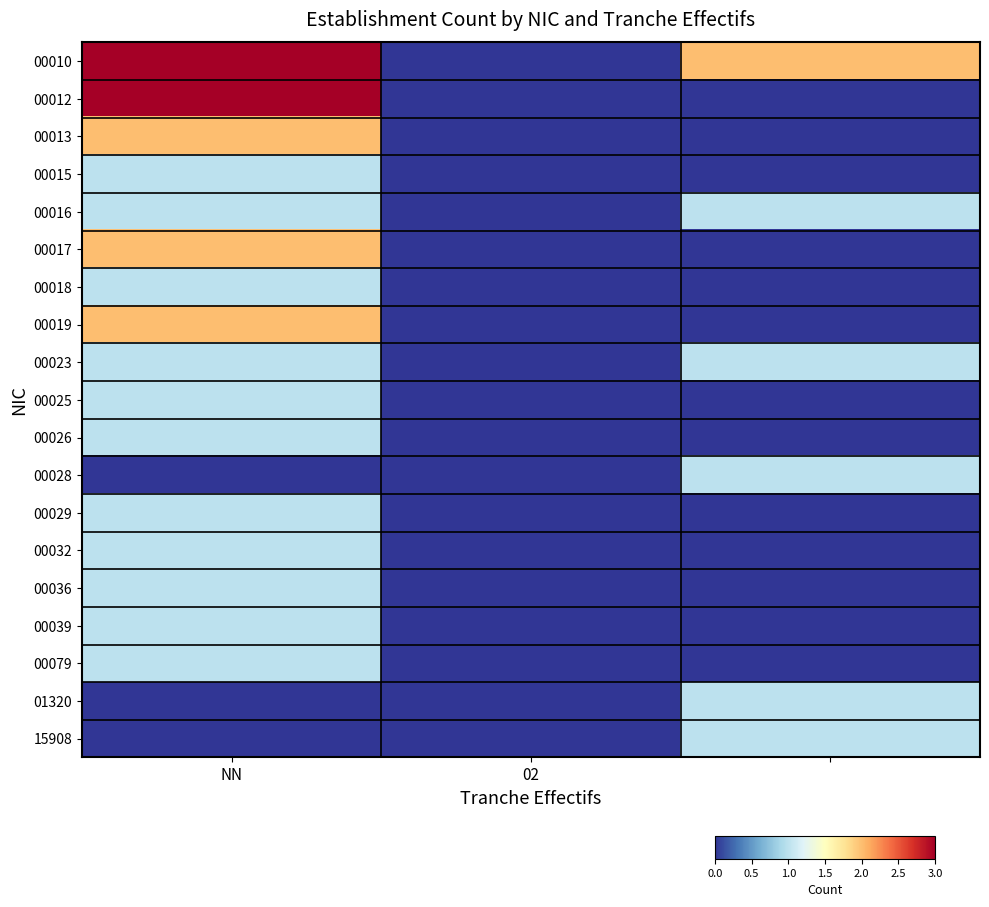

Which series has the largest total across all categories?

00010